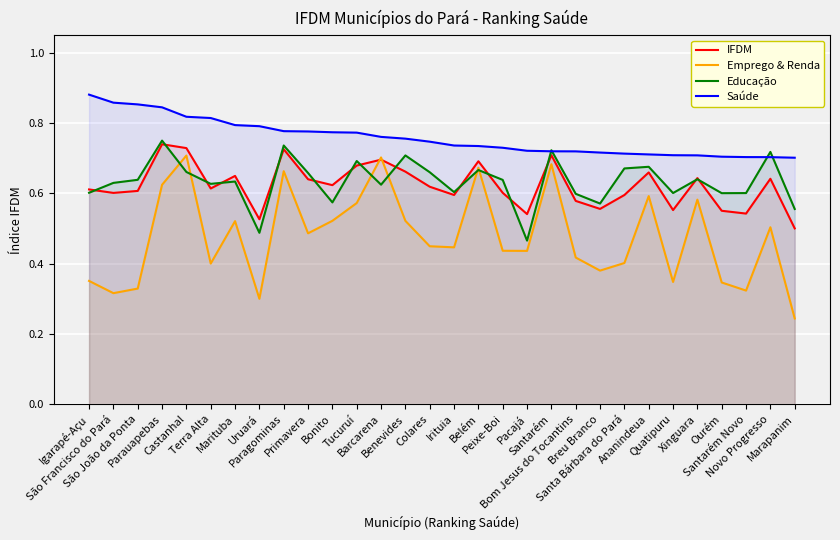

Between Marituba and Bonito, which series saw the biggest shift?

Educação